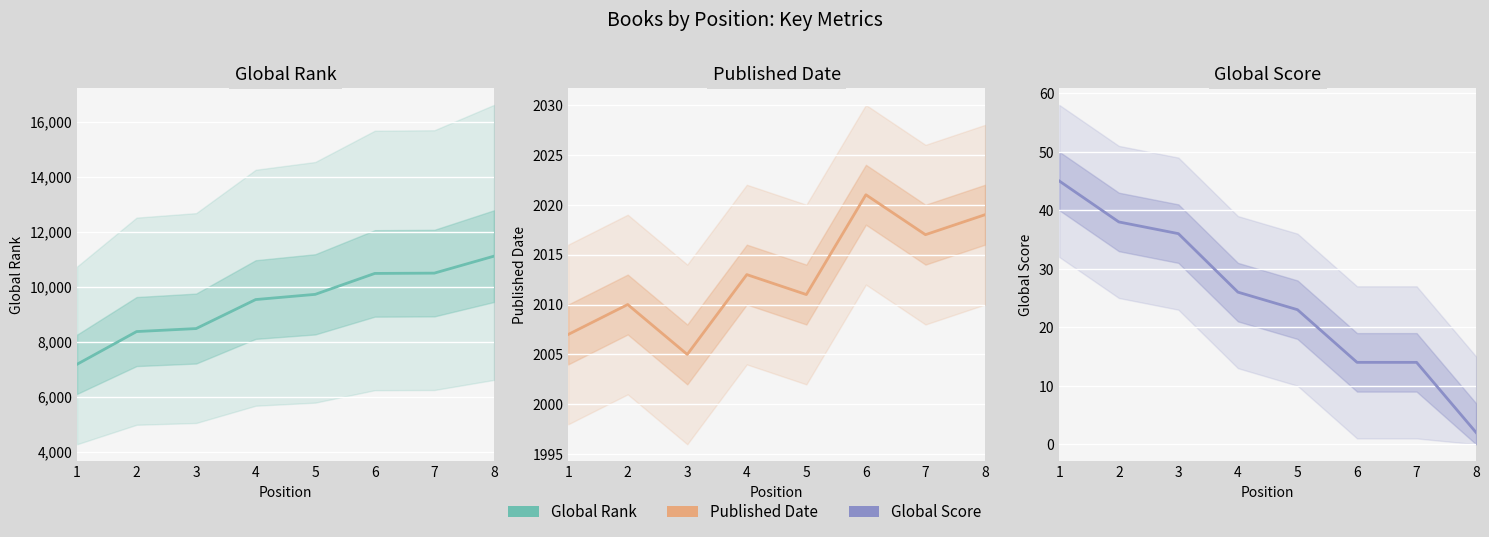

At which label does Global Score reach its peak?

1